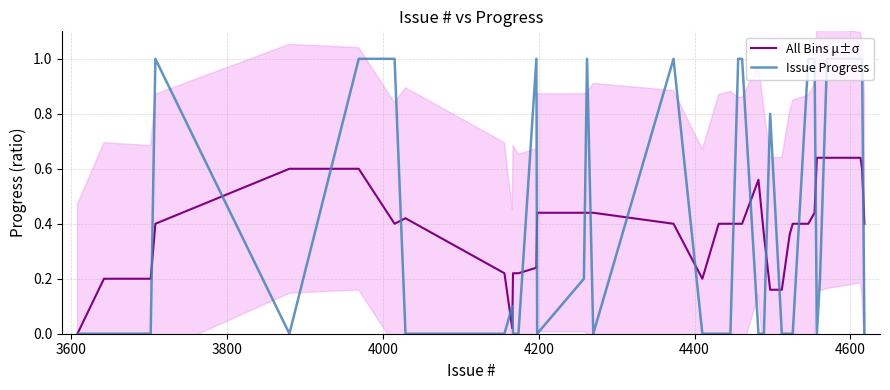

List the series in order of their overall mean, lowest first.

All Bins μ±σ, Issue Progress